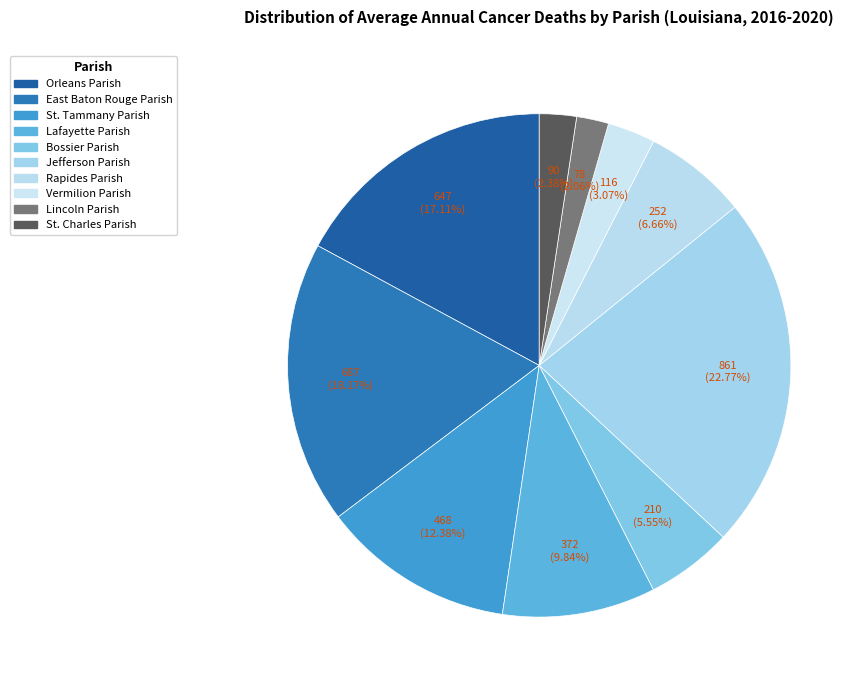

To the nearest percent, what is the difference between the Vermilion Parish and East Baton Rouge Parish slice percentages?

15%